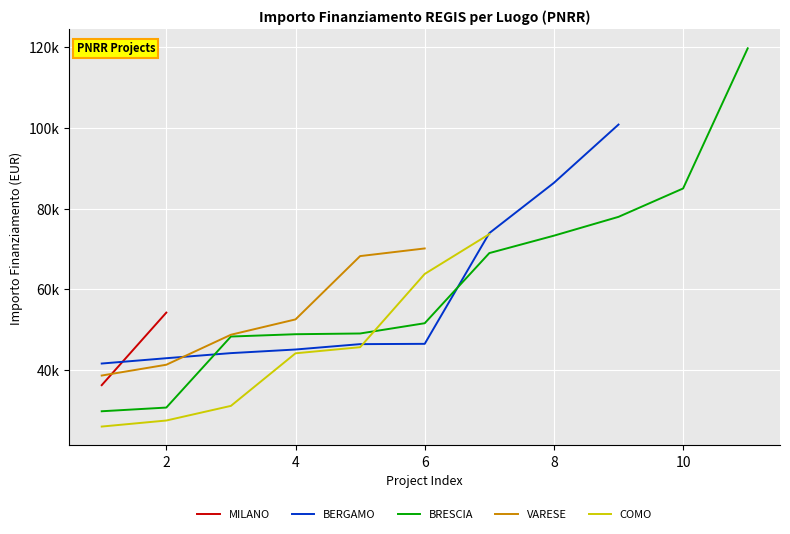

True or false: BRESCIA has a value of 40549.9 at 8.

False